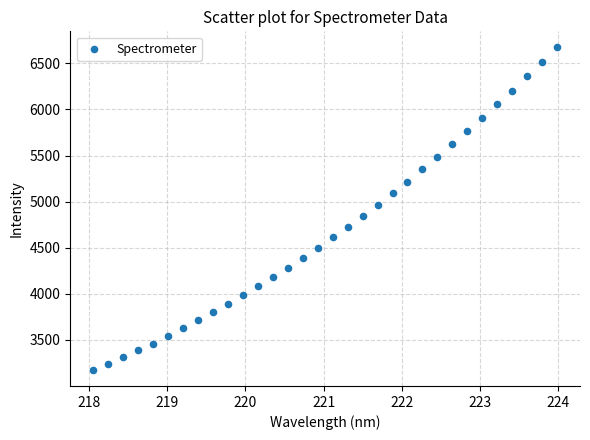

What is the range of Y values (max minus min)?

3497.1